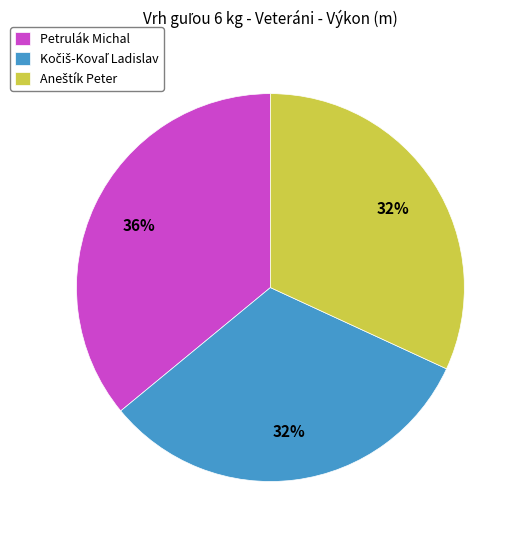

To the nearest percent, what percentage of the pie is Petrulák Michal?

36%